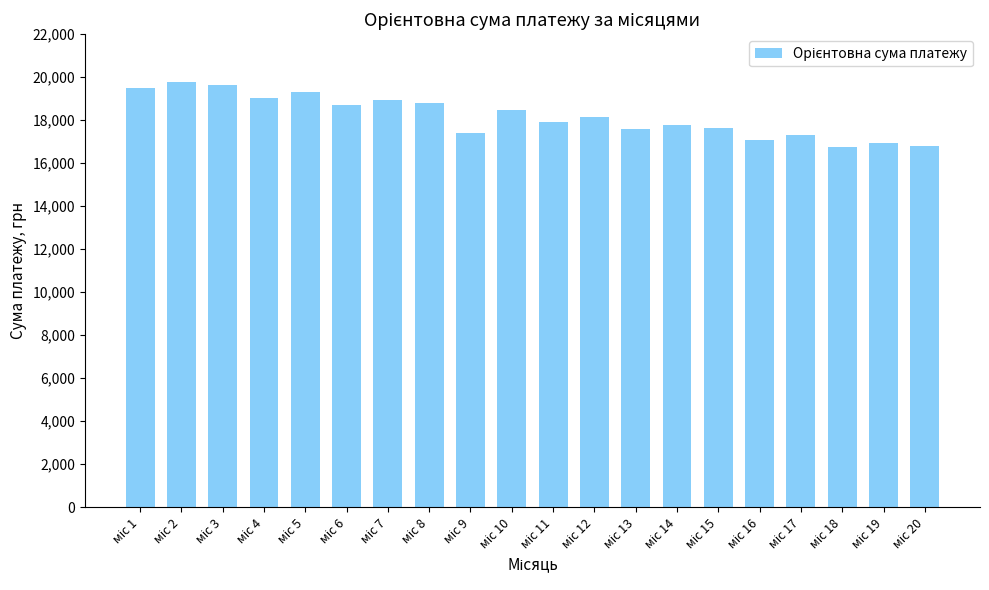

What is the value of the 14th bar from the left?

17793.7